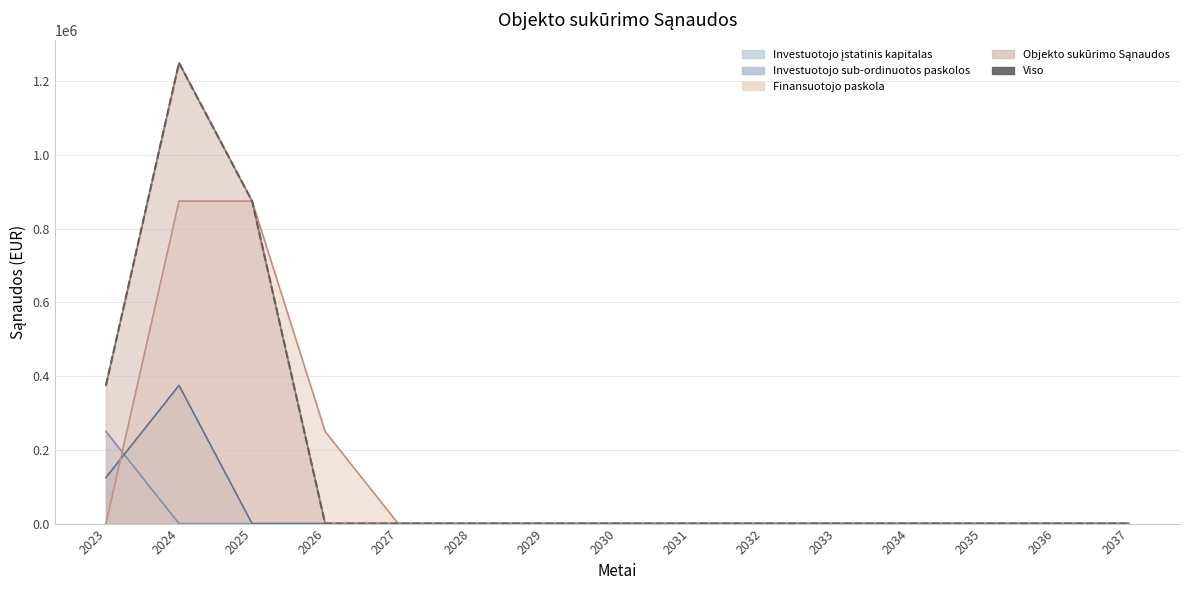

How many data points does each series have?

15